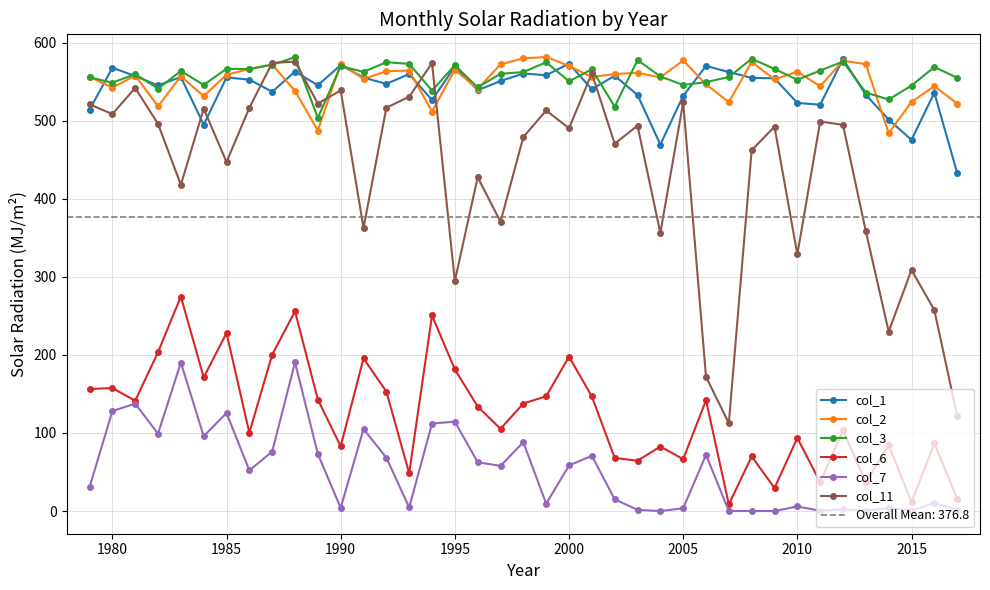

Is this an area chart (filled region under the line)?

No